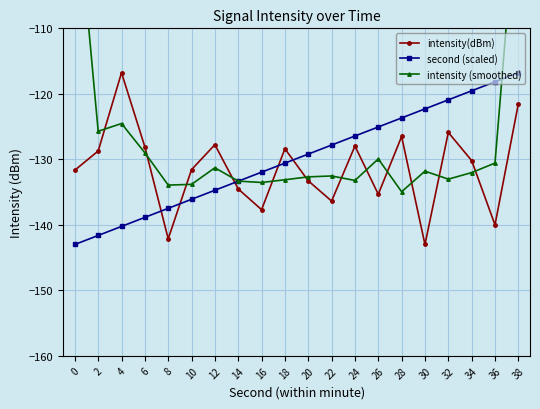

Which series has the largest total across all categories?

intensity (smoothed)